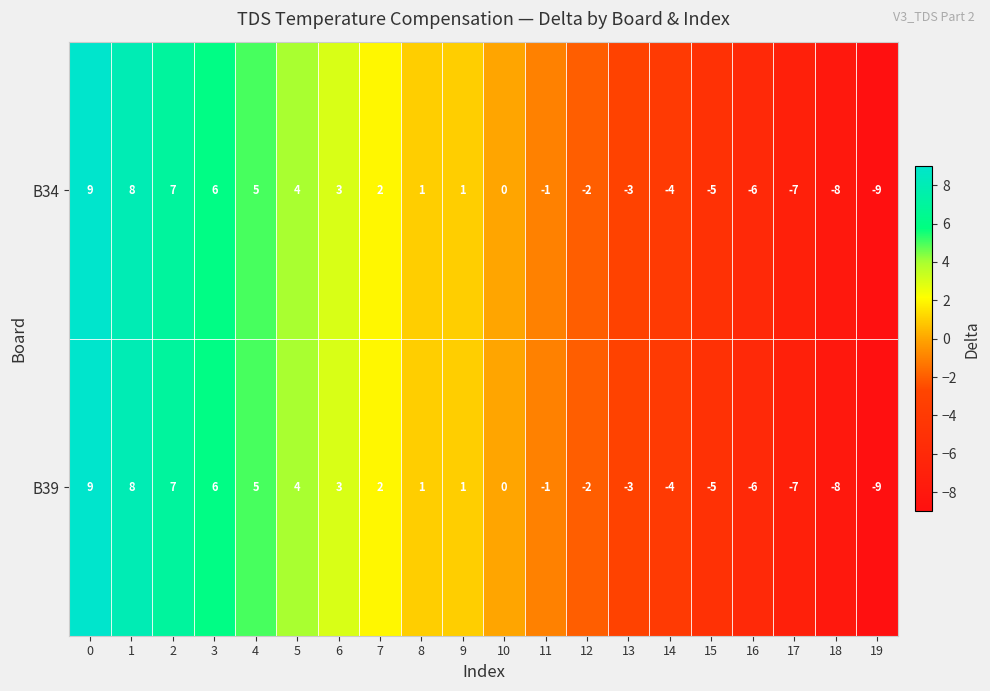

Where is B34 nearest to the value 0?

10